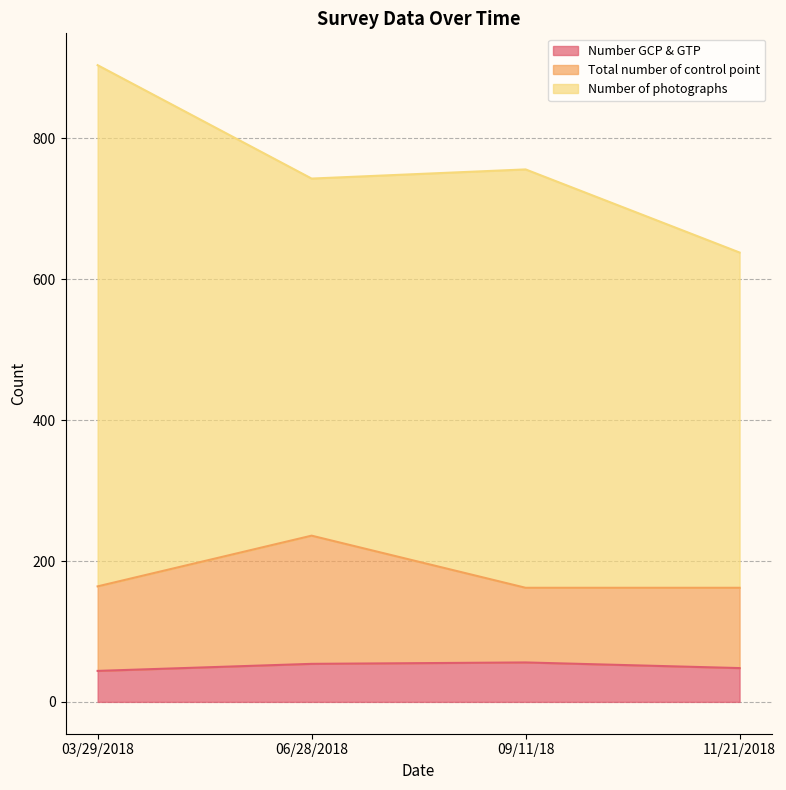

What is the difference between the Total number of control point values at 03/29/2018 and 06/28/2018?

72